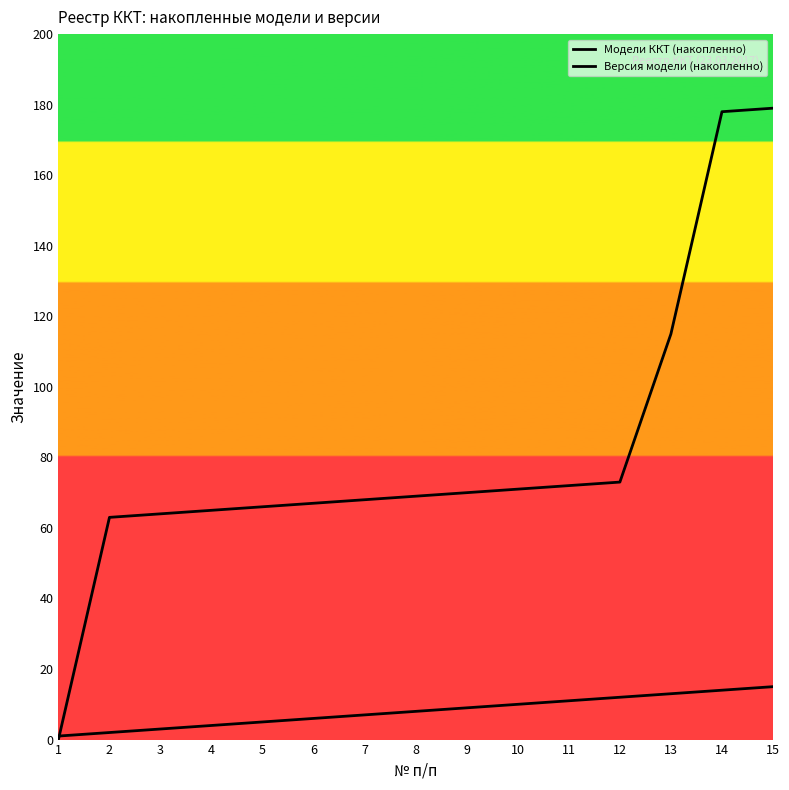

Reading left to right, transcribe all the data shown in this chart.

Модели ККТ (накопленно): 1=1.0	2=2.0	3=3.0	4=4.0	5=5.0	6=6.0	7=7.0	8=8.0	9=9.0	10=10.0	11=11.0	12=12.0	13=13.0	14=14.0	15=15.0
Версия модели (накопленно): 1=0.0	2=63.0	3=64.0	4=65.0	5=66.0	6=67.0	7=68.0	8=69.0	9=70.0	10=71.0	11=72.0	12=73.0	13=115.0	14=178.0	15=179.0